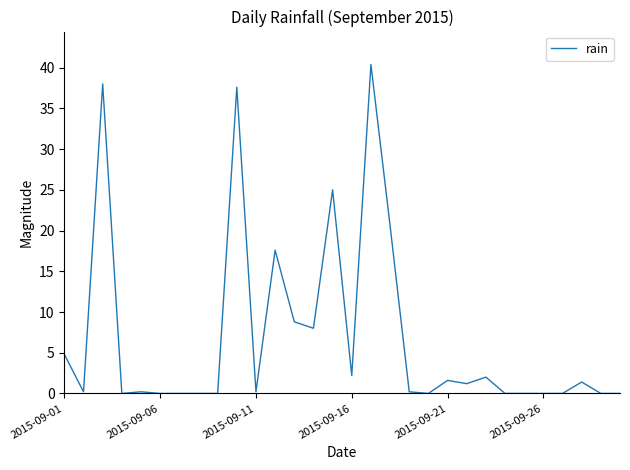

What is the greatest value displayed?

40.4